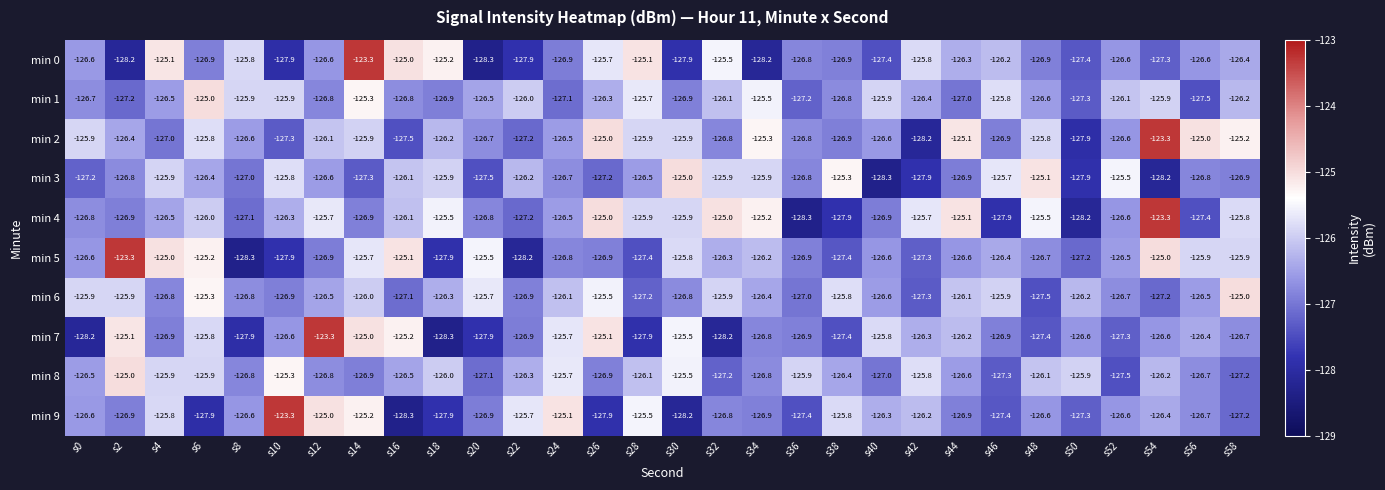

True or false: min 6 has a value of -125.9 at s46.

True